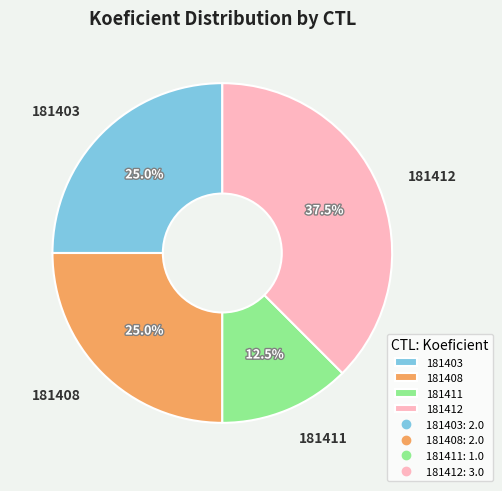

Approximately how many times larger is the value at 181411 compared to 181403?

0.5